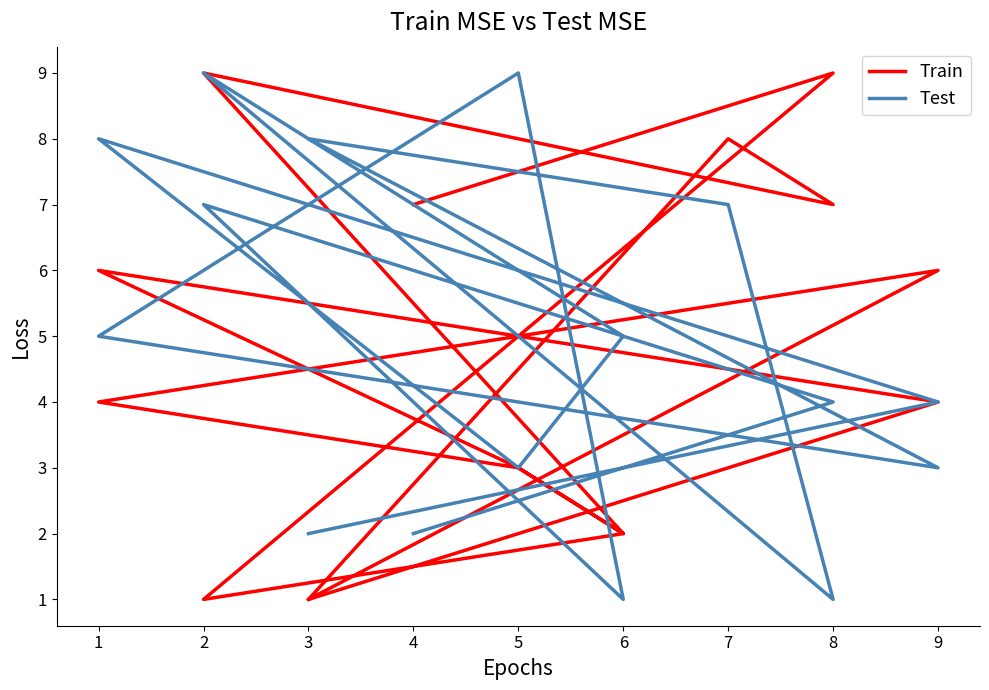

What is the highest value of the Test series?

9